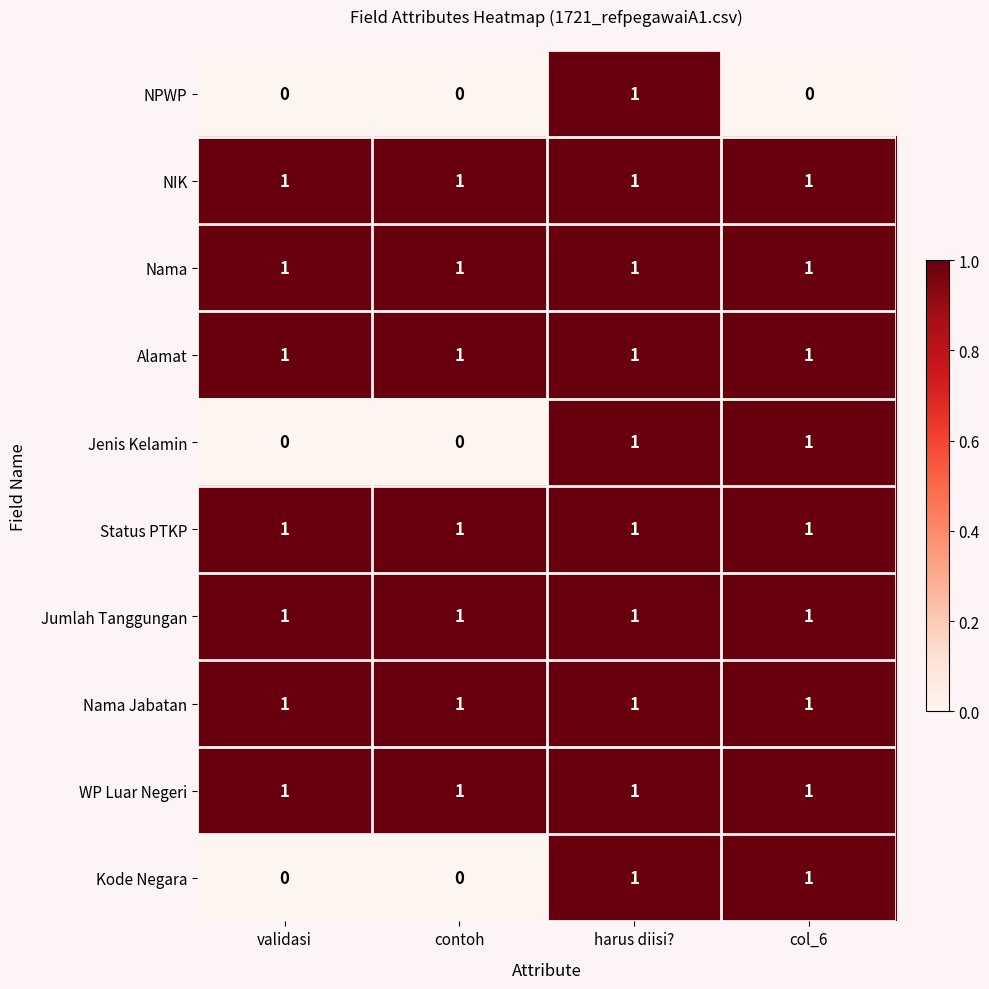

What is the total value across all series at col_6?

9